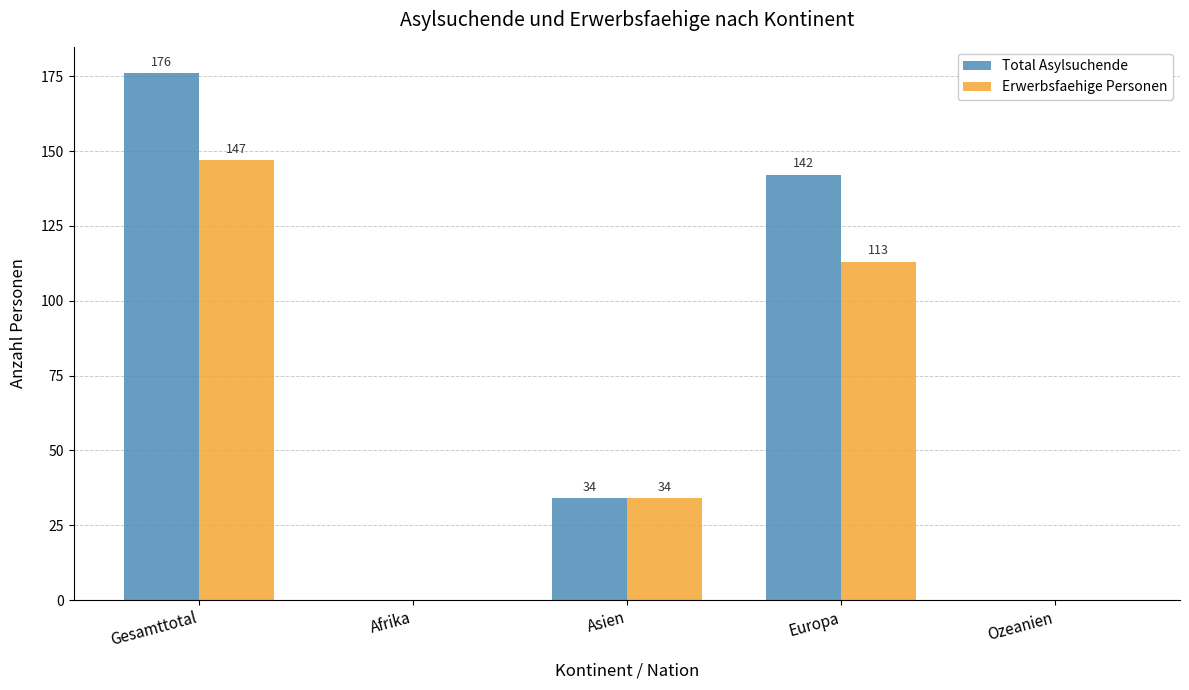

Between Europa and Ozeanien, which series saw the biggest shift?

Total Asylsuchende